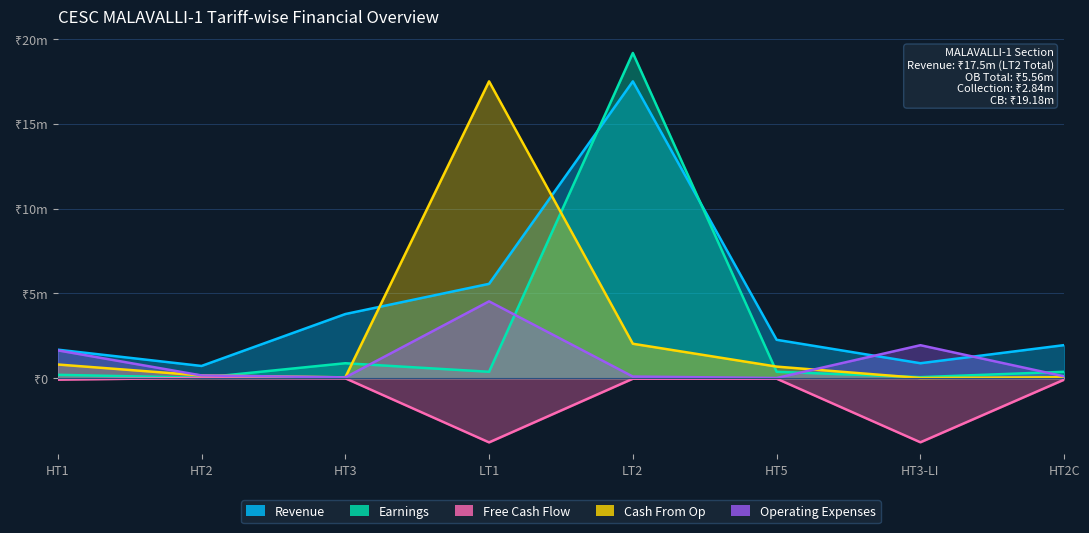

At how many categories does at least one series exceed 11169026?

2